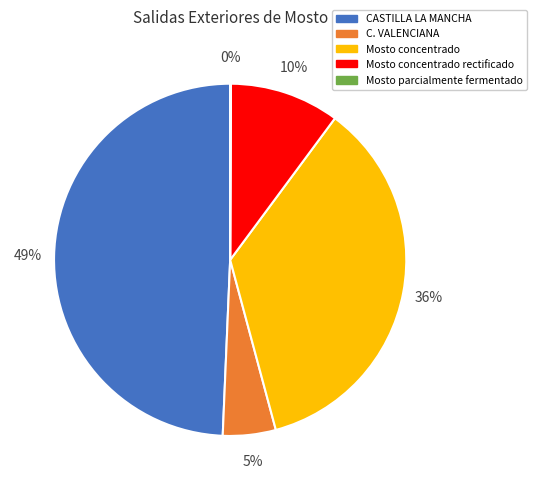

What is the largest slice in the pie chart?

CASTILLA LA MANCHA